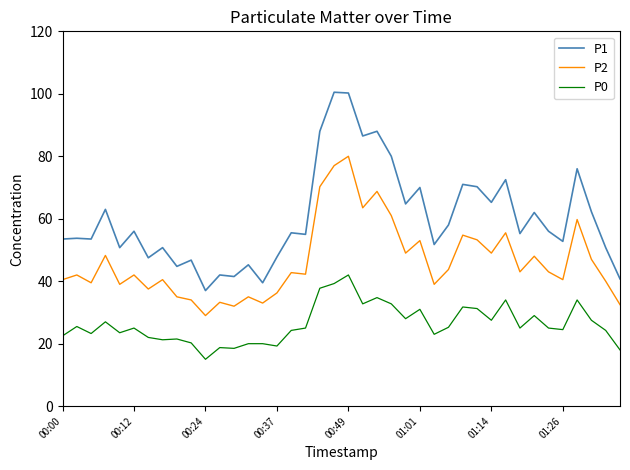

List the series in order of their peak value, highest first.

P1, P2, P0